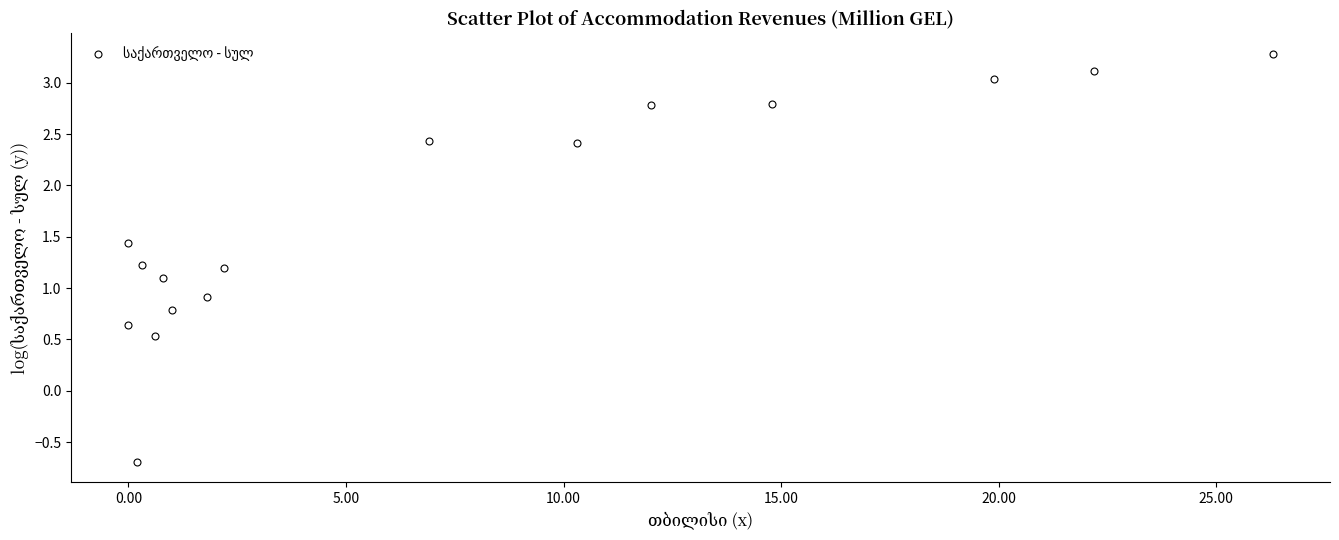

What is the range of X values (max minus min)?

26.3